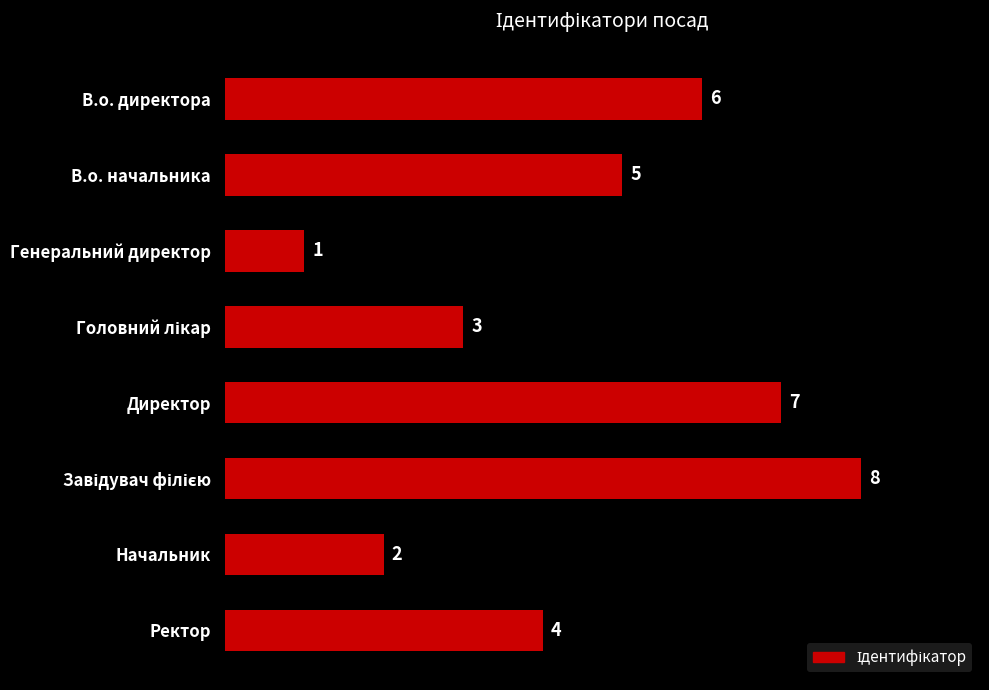

At which category does the chart reach its minimum across all series?

Генеральний директор